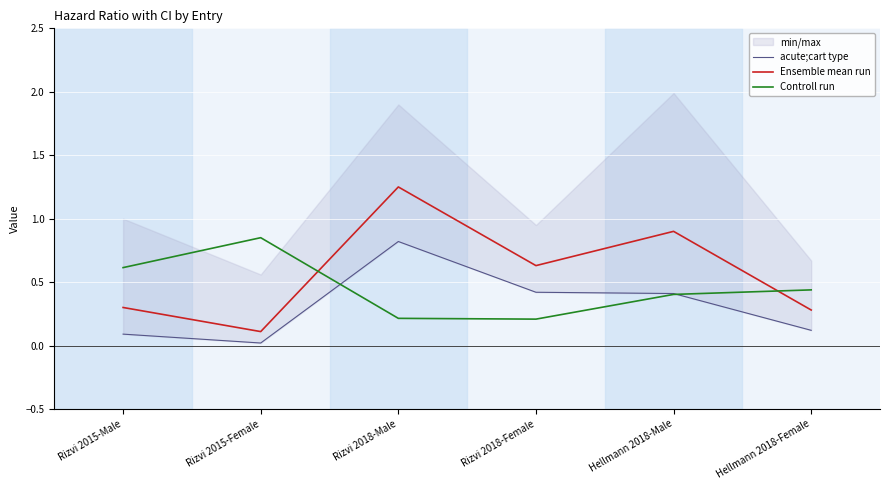

Is it true that Controll run equals 0.2 at Rizvi 2018-Female?

True